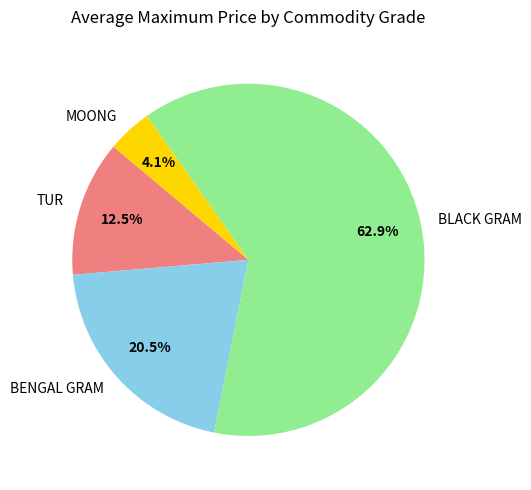

Approximately how many times larger is the value at BENGAL GRAM compared to TUR?

1.6